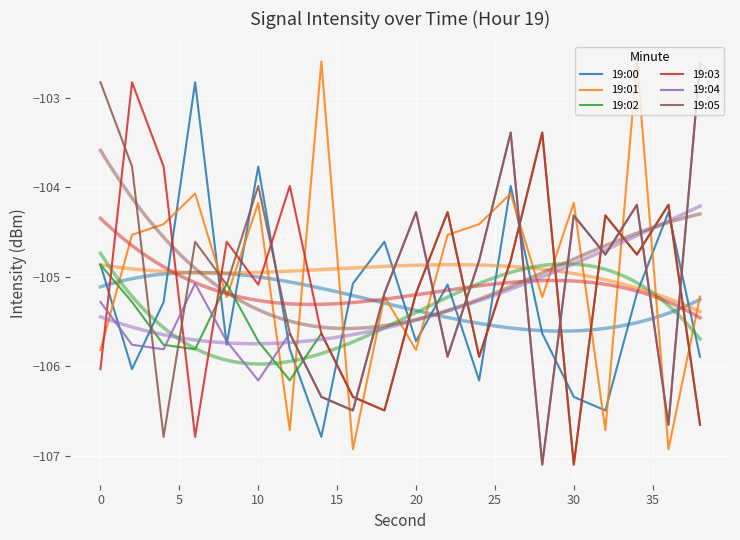

How many times do 19:05 and 19:02 cross each other?

14